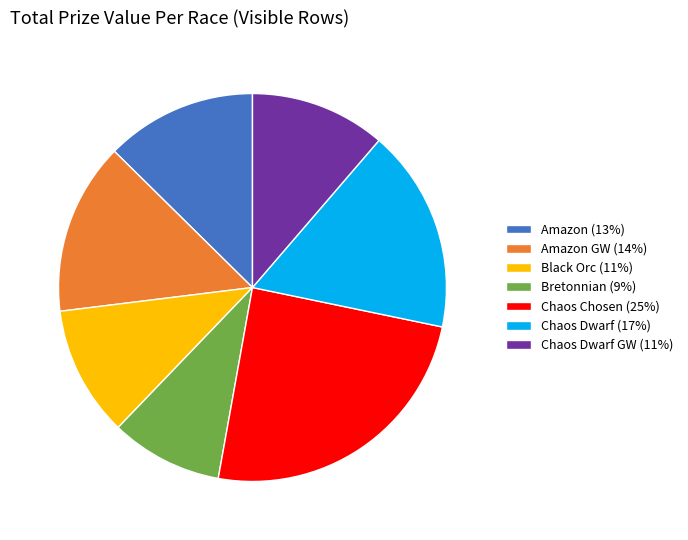

Which category has the biggest portion of the pie?

Chaos Chosen (25%)